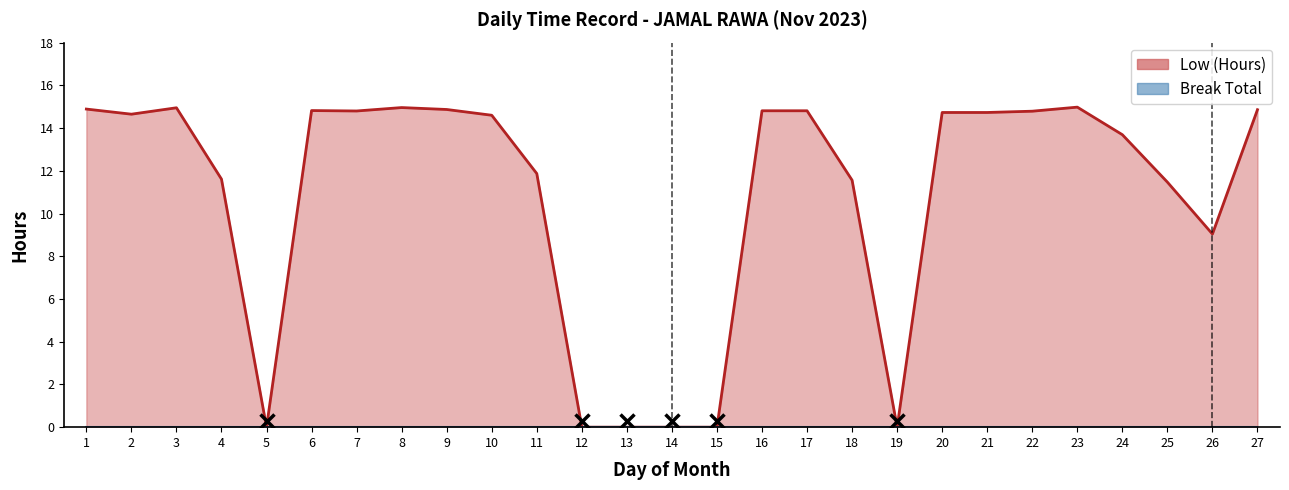

How many values exceed 14?

15